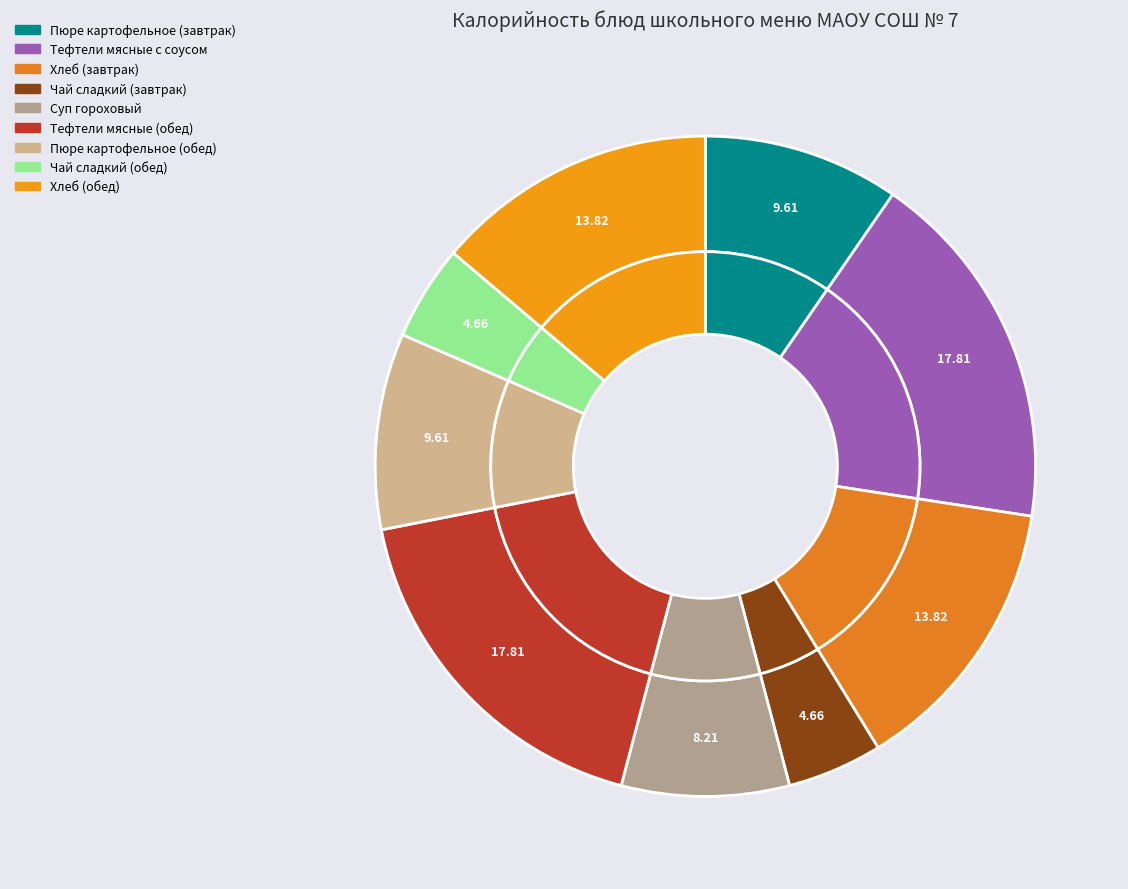

What is the total percentage of Чай сладкий (обед) and Пюре картофельное (обед)?

14.3%